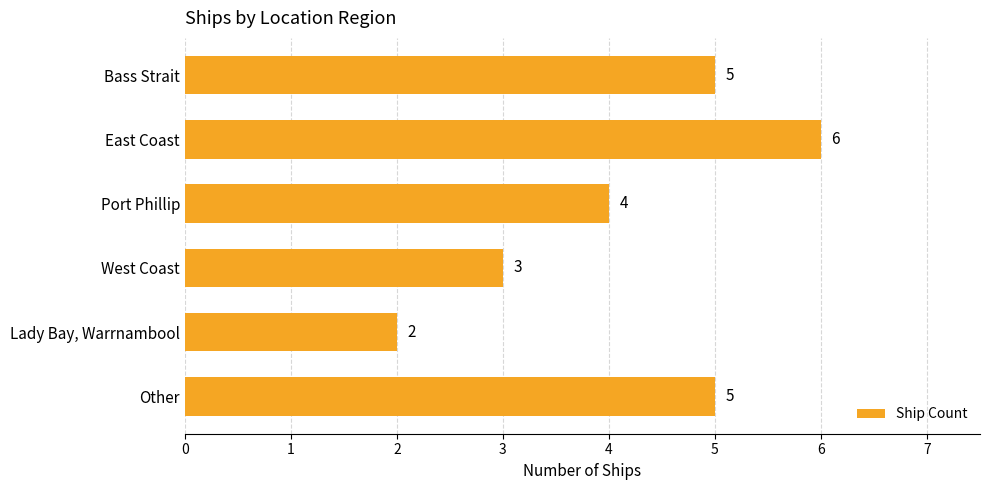

Count the values in the range 3 to 5.

4